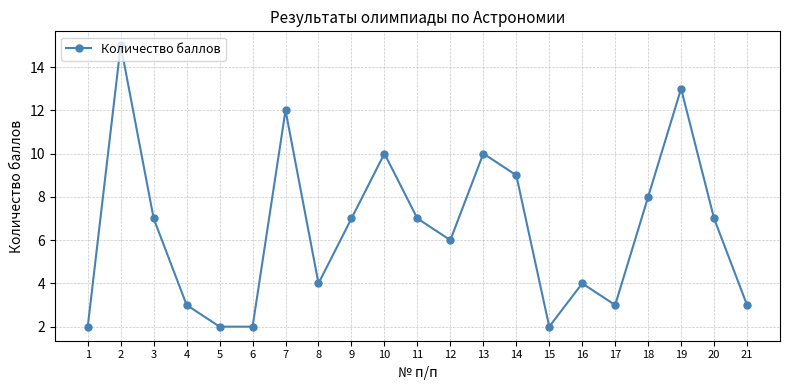

At which category does the data reach its first local peak?

2